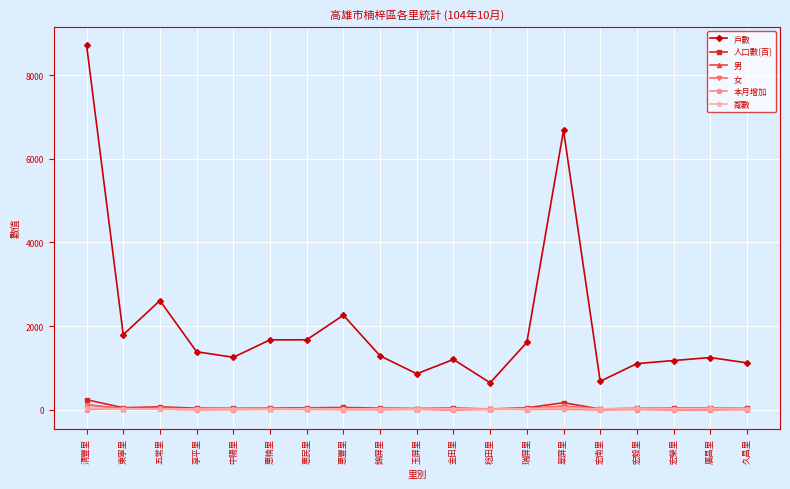

What position from the right is 清豐里?

19